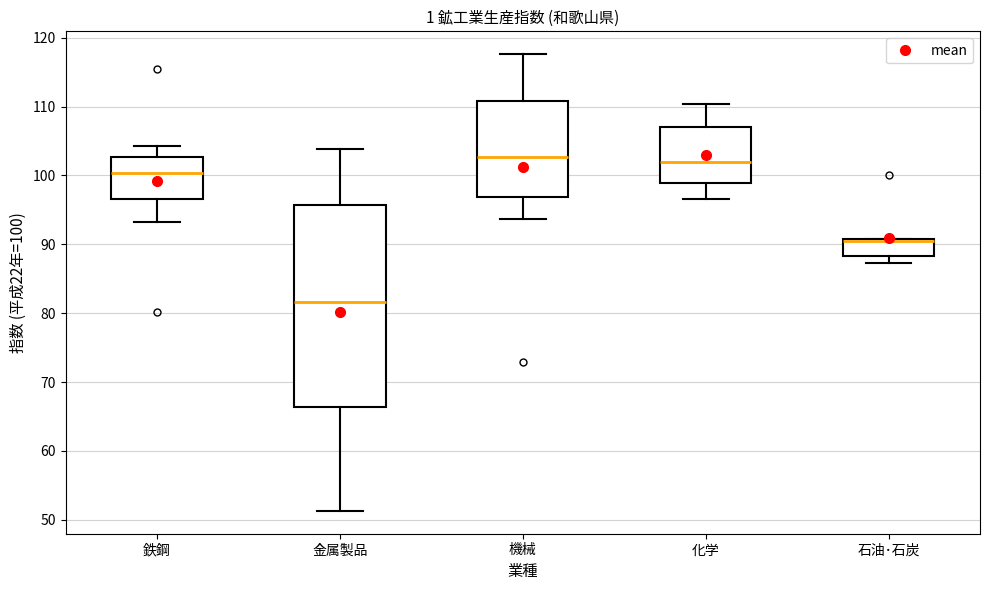

Reading left to right, read every box against the y-axis: the position of its median line, the range the box covers, and the ends of its whiskers. The values are not printed on the chart, so give them approximately, as read against the axis.

鉄鋼: median 100, box 97 to 103, whiskers 93 to 104
金属製品: median 82, box 66 to 96, whiskers 51 to 104
機械: median 103, box 97 to 111, whiskers 94 to 118
化学: median 102, box 99 to 107, whiskers 97 to 110
石油･石炭: median 91, box 88 to 91, whiskers 87 to 91